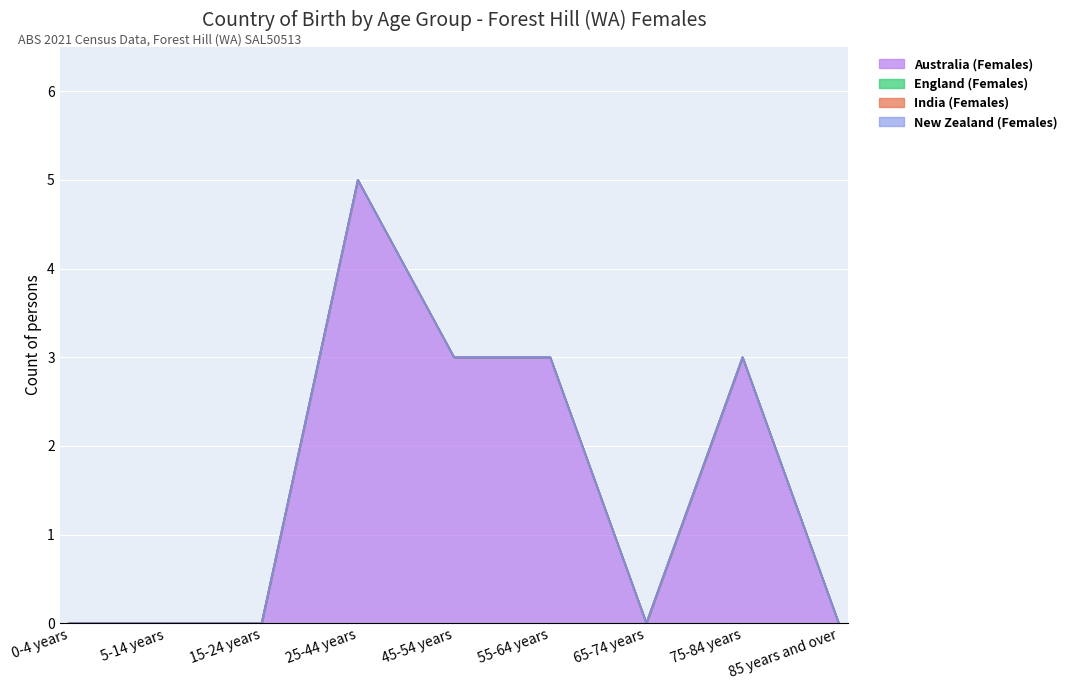

Does the chart display data point markers on the line(s)?

No